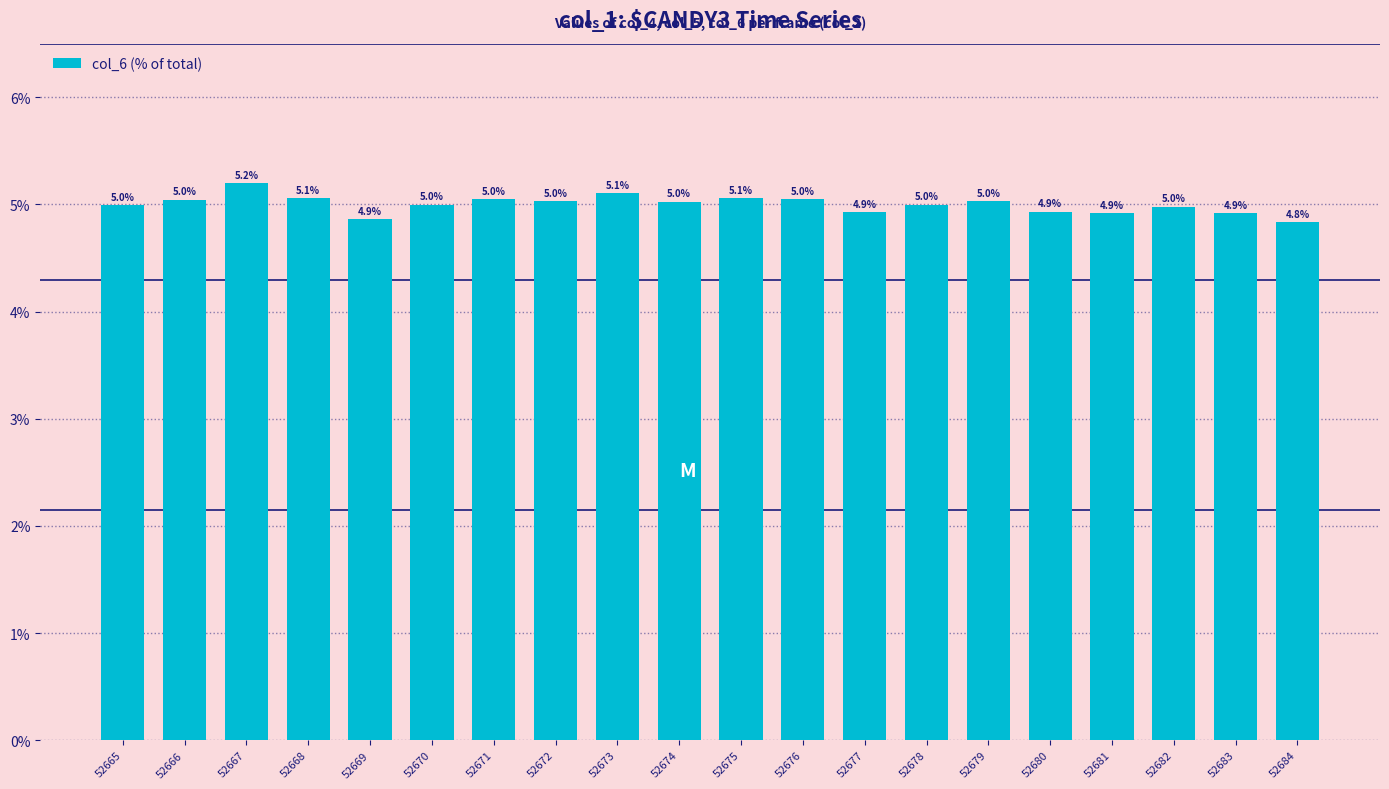

What is the minimum value shown in the chart?

4.8